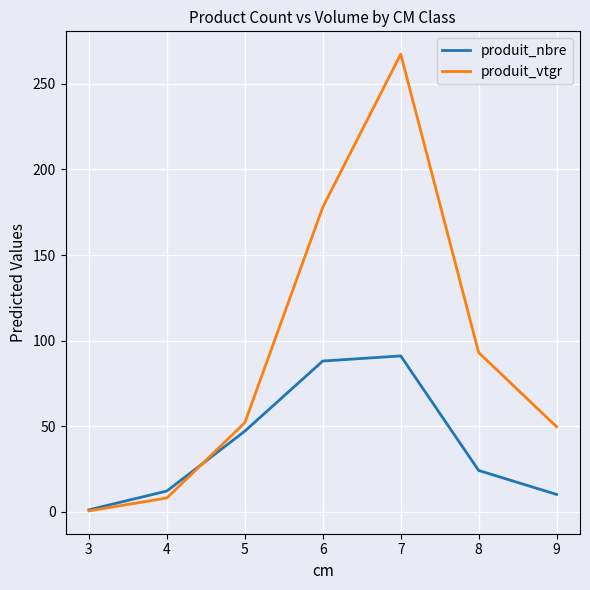

Which series changed the most between 4 and 6?

produit_vtgr